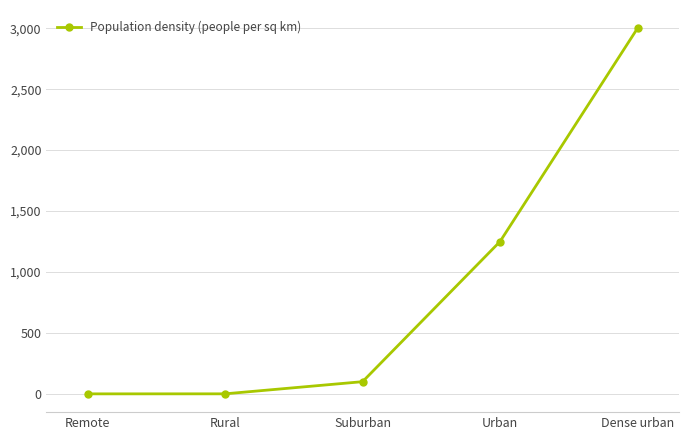

True or false: the data has more than 1 interior local peaks.

False